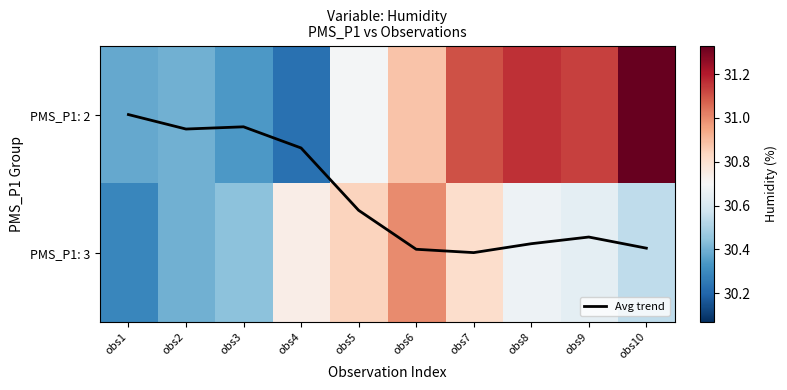

Is the value of PMS_P1: 3 at obs8 greater than the value of PMS_P1: 2 at obs7?

No